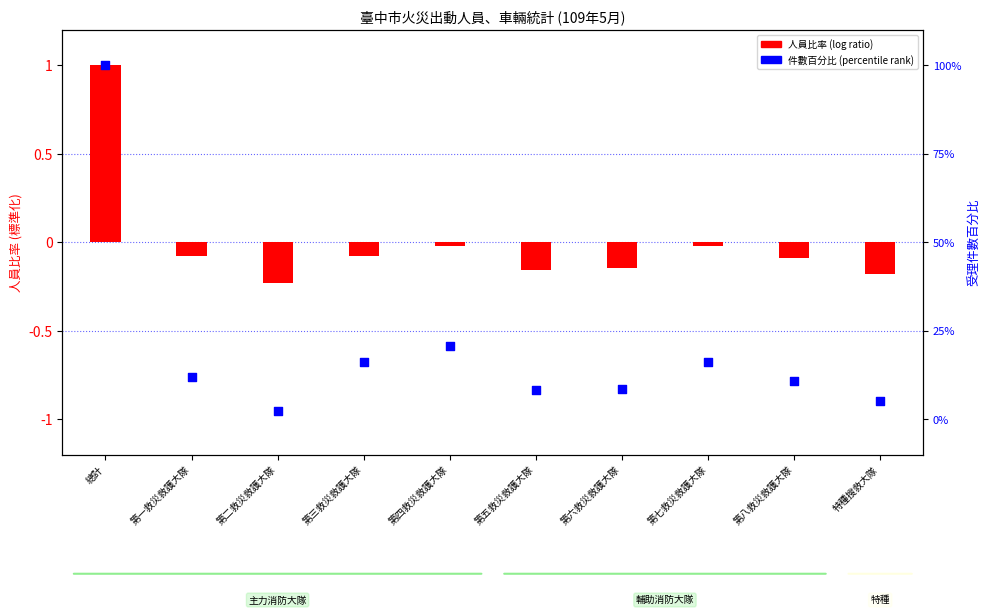

Which series has the largest total across all categories?

件數百分比 (percentile rank)